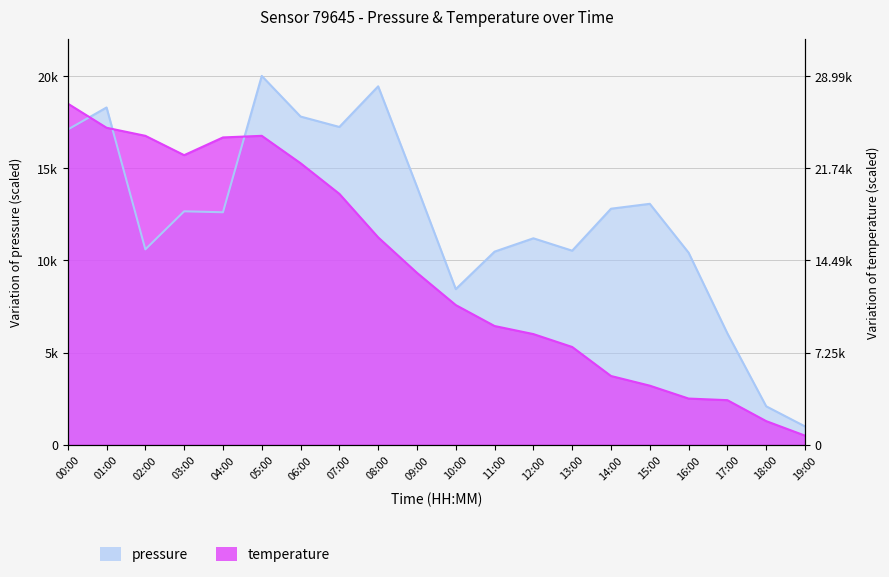

How many times do pressure and temperature cross each other?

3